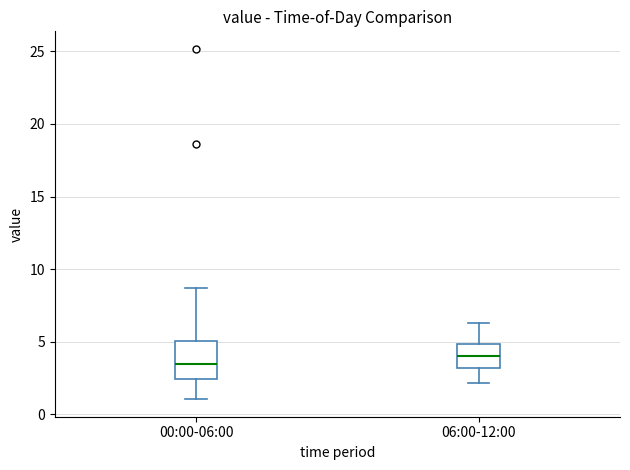

Reading left to right, read every box against the y-axis: the position of its median line, the range the box covers, and the ends of its whiskers. The values are not printed on the chart, so give them approximately, as read against the axis.

00:00-06:00: median 3.5, box 2.5 to 5.0, whiskers 1.0 to 8.5
06:00-12:00: median 4.0, box 3.0 to 5.0, whiskers 2.0 to 6.5